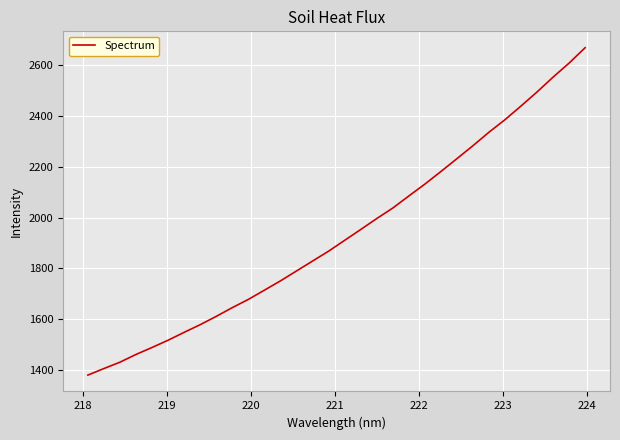

What is the greatest value displayed?

2666.2